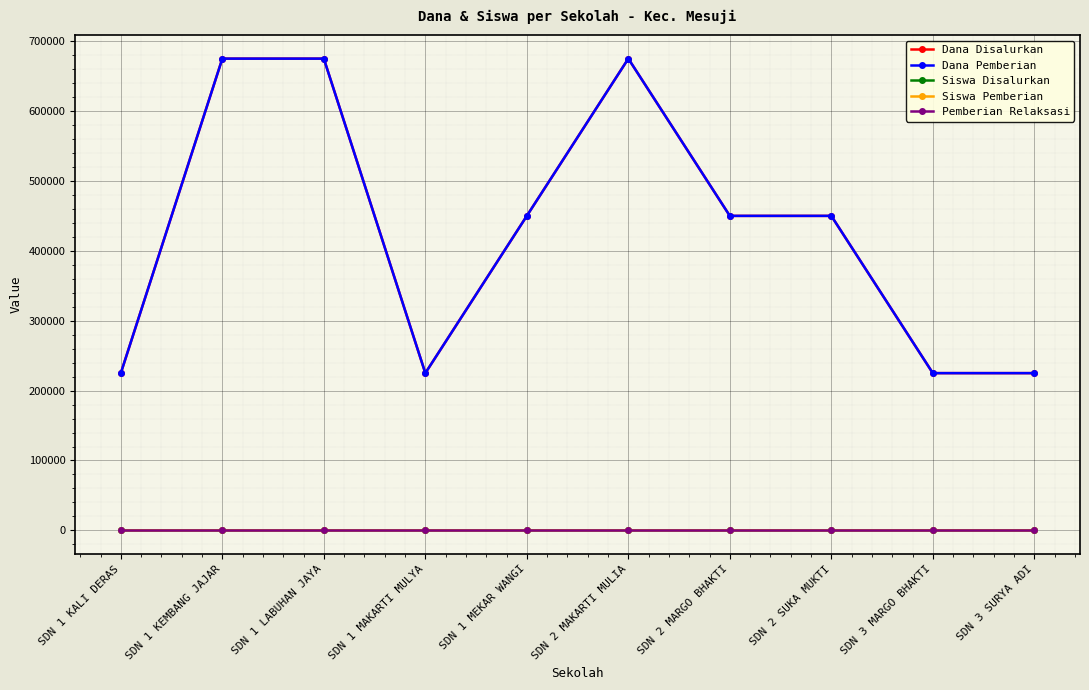

Reading left to right, extract all data points from this chart.

Dana Disalurkan: SDN 1 KALI DERAS=225000	SDN 1 KEMBANG JAJAR=675000	SDN 1 LABUHAN JAYA=675000	SDN 1 MAKARTI MULYA=225000	SDN 1 MEKAR WANGI=450000	SDN 2 MAKARTI MULIA=675000	SDN 2 MARGO BHAKTI=450000	SDN 2 SUKA MUKTI=450000	SDN 3 MARGO BHAKTI=225000	SDN 3 SURYA ADI=225000
Dana Pemberian: SDN 1 KALI DERAS=225000	SDN 1 KEMBANG JAJAR=675000	SDN 1 LABUHAN JAYA=675000	SDN 1 MAKARTI MULYA=225000	SDN 1 MEKAR WANGI=450000	SDN 2 MAKARTI MULIA=675000	SDN 2 MARGO BHAKTI=450000	SDN 2 SUKA MUKTI=450000	SDN 3 MARGO BHAKTI=225000	SDN 3 SURYA ADI=225000
Siswa Disalurkan: SDN 1 KALI DERAS=1	SDN 1 KEMBANG JAJAR=3	SDN 1 LABUHAN JAYA=3	SDN 1 MAKARTI MULYA=1	SDN 1 MEKAR WANGI=2	SDN 2 MAKARTI MULIA=3	SDN 2 MARGO BHAKTI=2	SDN 2 SUKA MUKTI=2	SDN 3 MARGO BHAKTI=1	SDN 3 SURYA ADI=1
Siswa Pemberian: SDN 1 KALI DERAS=1	SDN 1 KEMBANG JAJAR=3	SDN 1 LABUHAN JAYA=3	SDN 1 MAKARTI MULYA=1	SDN 1 MEKAR WANGI=2	SDN 2 MAKARTI MULIA=3	SDN 2 MARGO BHAKTI=2	SDN 2 SUKA MUKTI=2	SDN 3 MARGO BHAKTI=1	SDN 3 SURYA ADI=1
Pemberian Relaksasi: SDN 1 KALI DERAS=0	SDN 1 KEMBANG JAJAR=0	SDN 1 LABUHAN JAYA=0	SDN 1 MAKARTI MULYA=0	SDN 1 MEKAR WANGI=0	SDN 2 MAKARTI MULIA=0	SDN 2 MARGO BHAKTI=0	SDN 2 SUKA MUKTI=0	SDN 3 MARGO BHAKTI=0	SDN 3 SURYA ADI=0